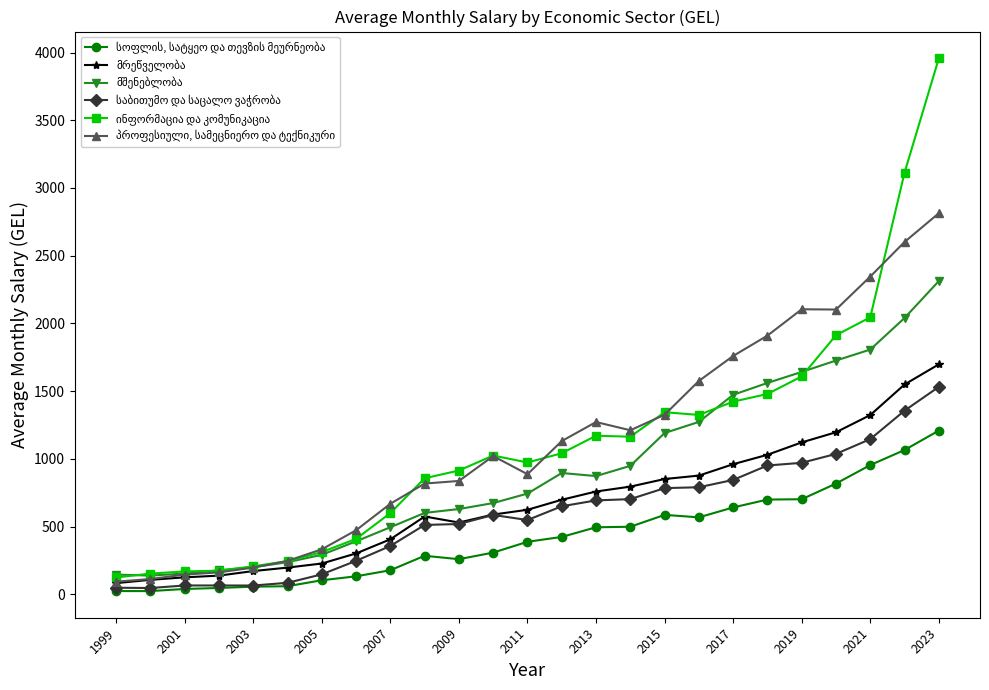

True or false: მშენებლობა and ინფორმაცია და კომუნიკაცია intersect in this chart.

True